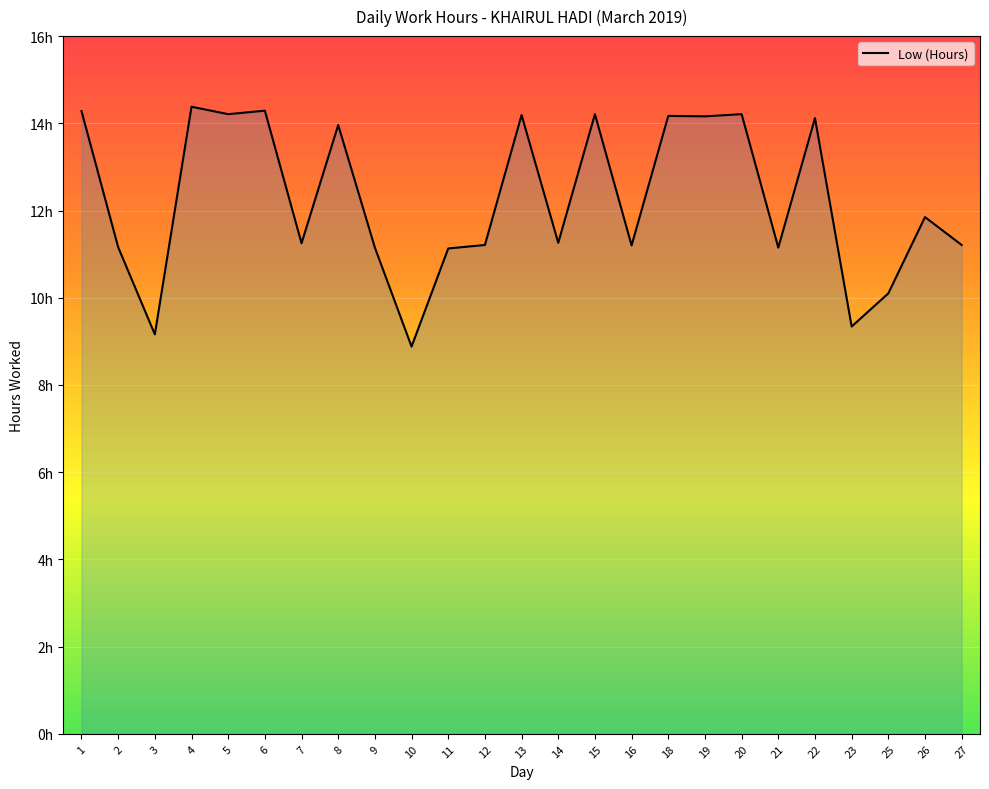

What value does the data have at 23?

9.3